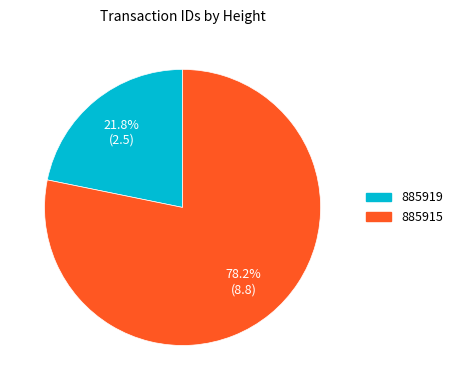

What percentage is NOT represented by 885919?

78.2%